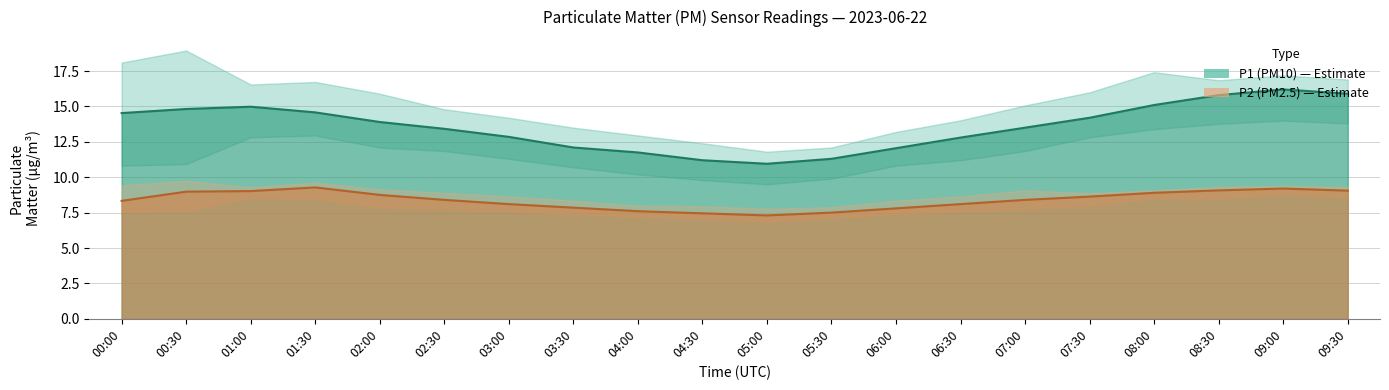

How many lines are shown in the chart?

6